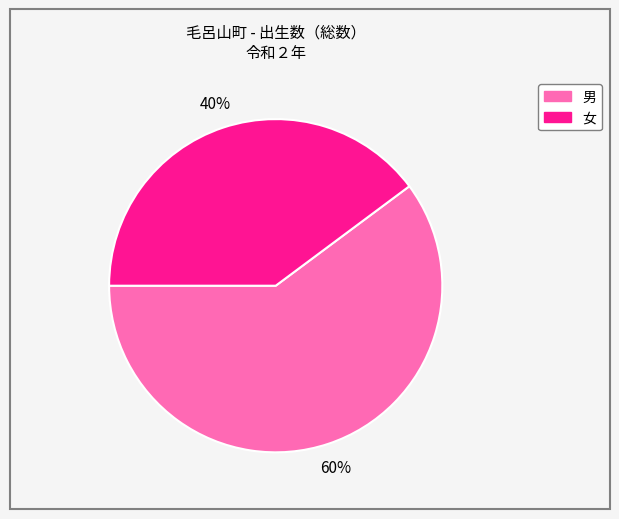

What percentage is the 女 slice, to the nearest percent?

40%